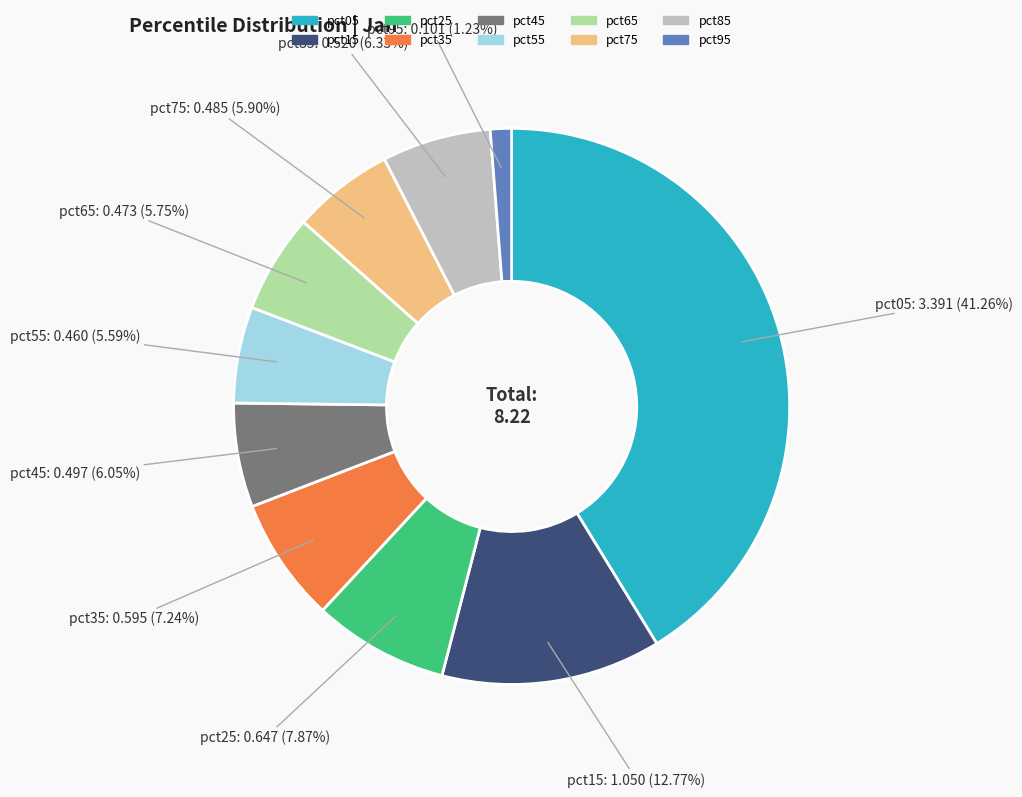

Does pct85 represent more than half of the total?

No